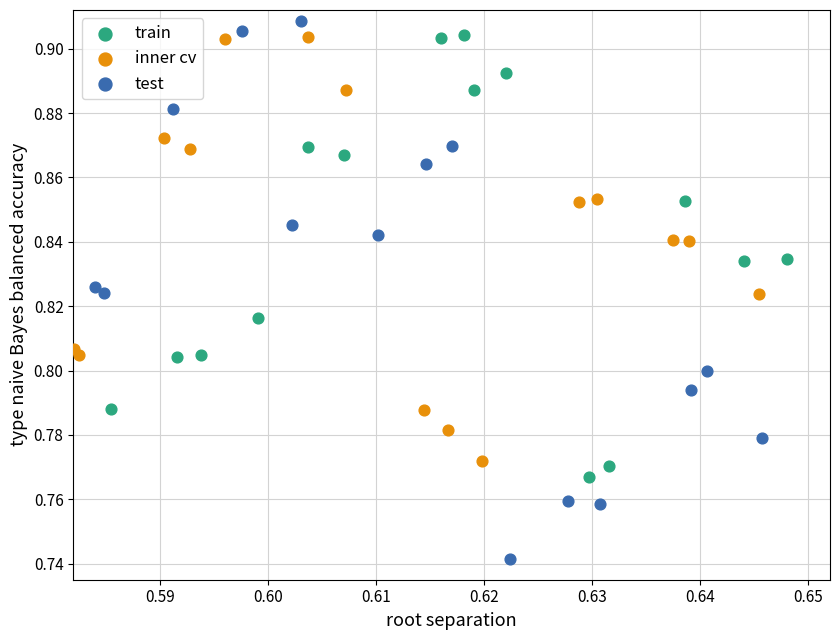

What are all the series names shown in the legend?

train, inner cv, test